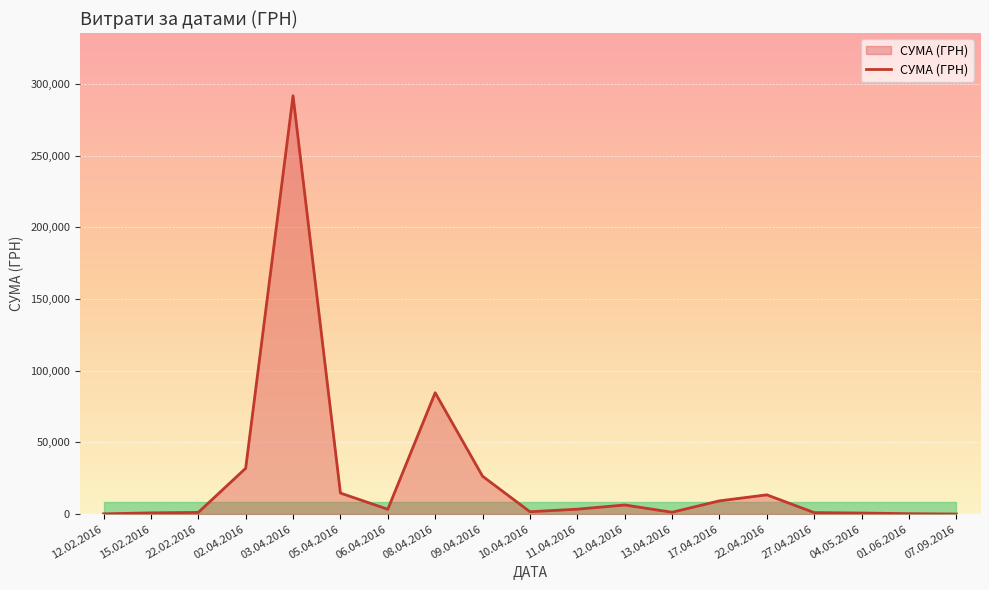

What is the greatest value displayed?

291844.0